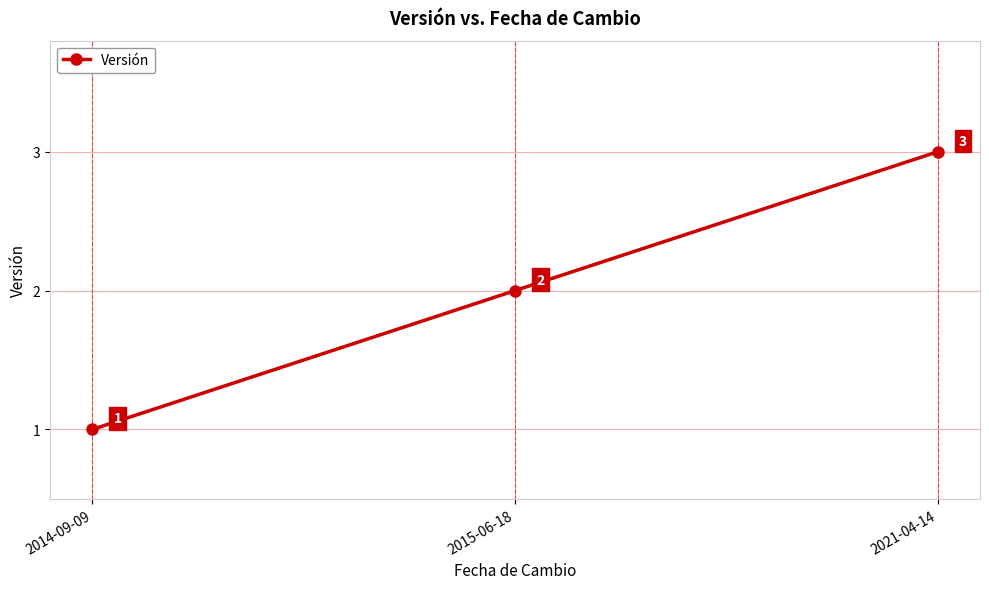

How many data points are less than 2?

1